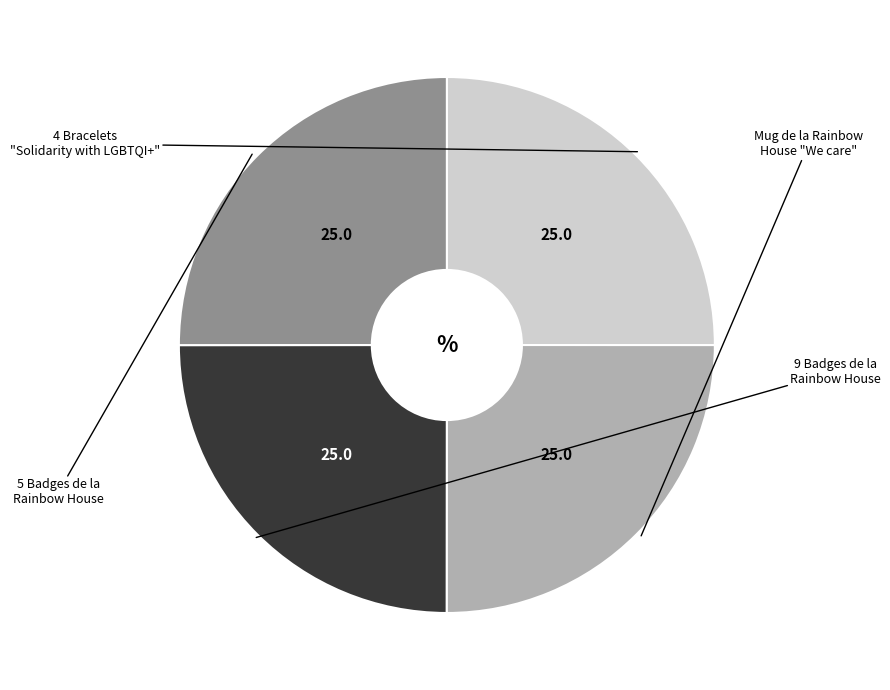

How many slices are in this pie chart?

4